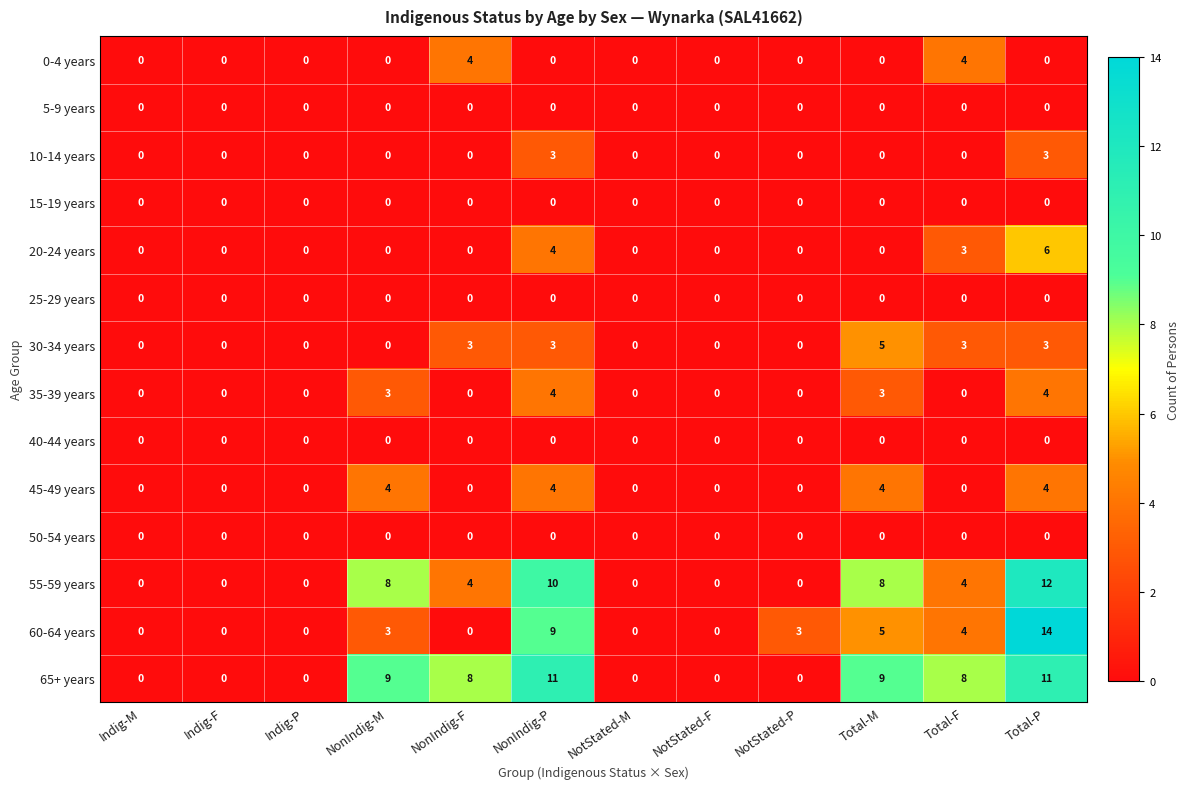

What is the total value across all series at Total-M?

34